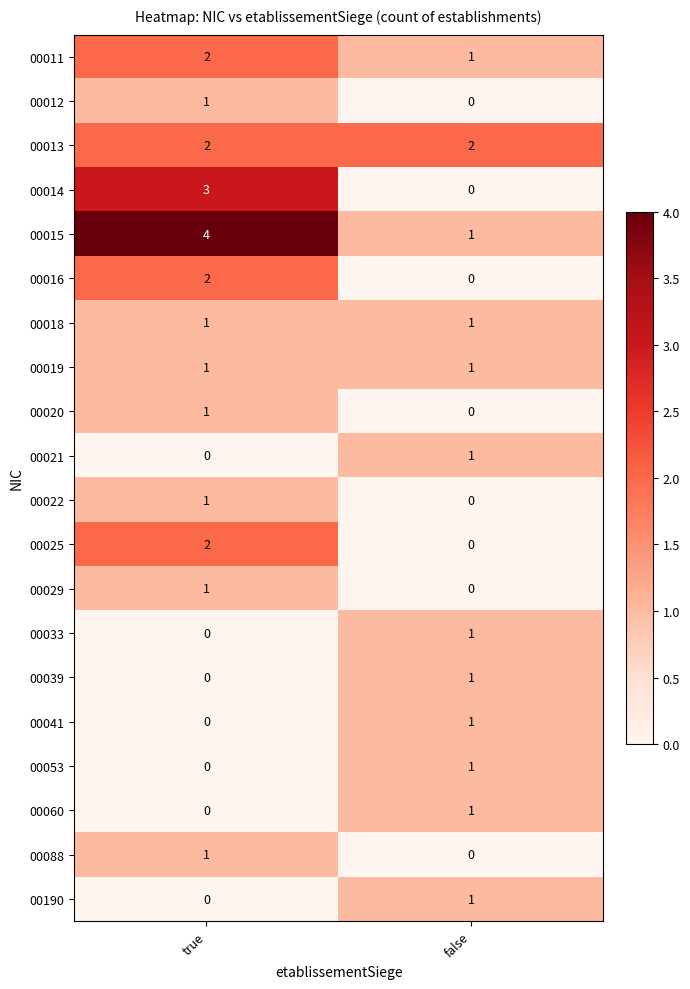

What is the spread (max minus min) of values at true?

4